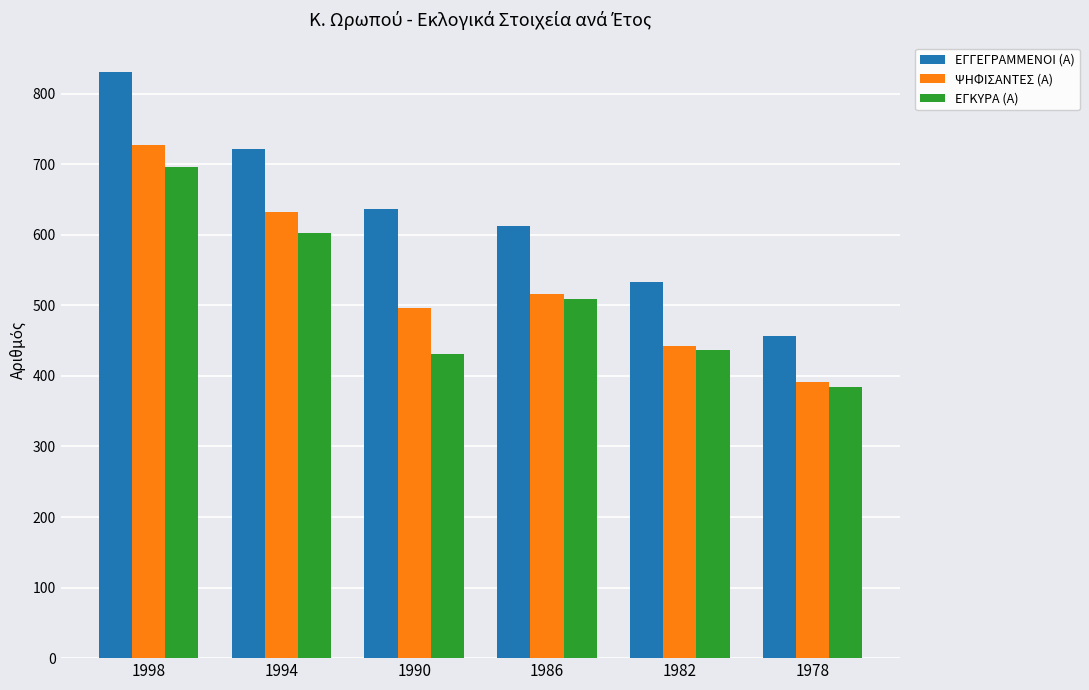

What is the difference between the ΕΓΓΕΓΡΑΜΜΕΝΟΙ (Α) values at 1994 and 1986?

109